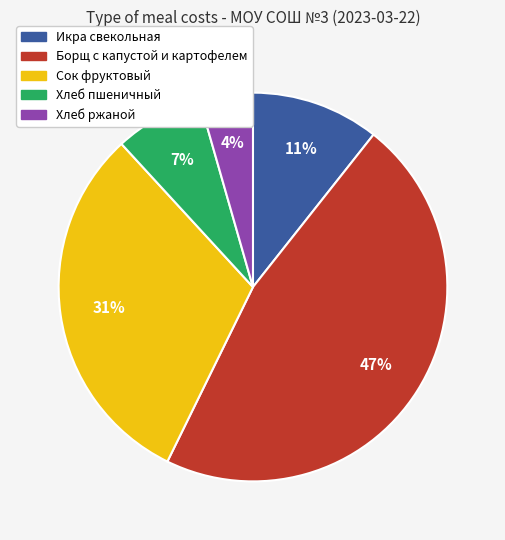

Is there a majority slice in this chart?

No